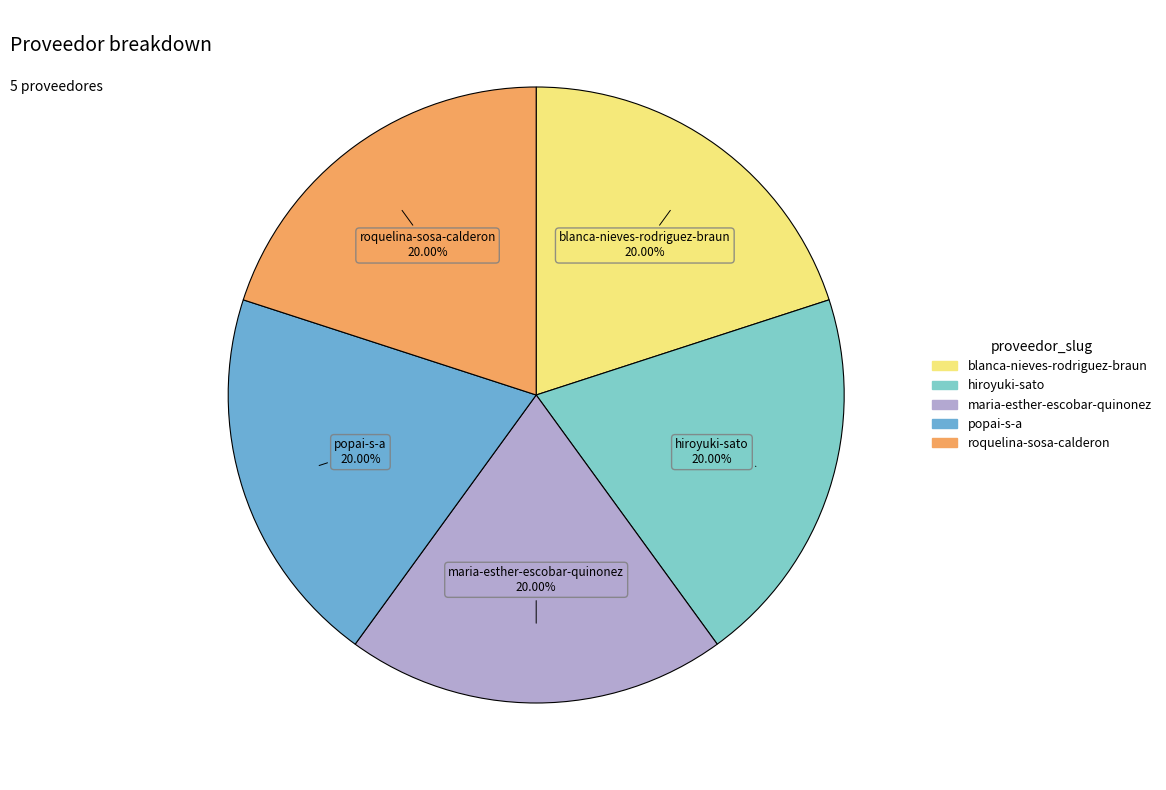

Is there a majority slice in this chart?

No